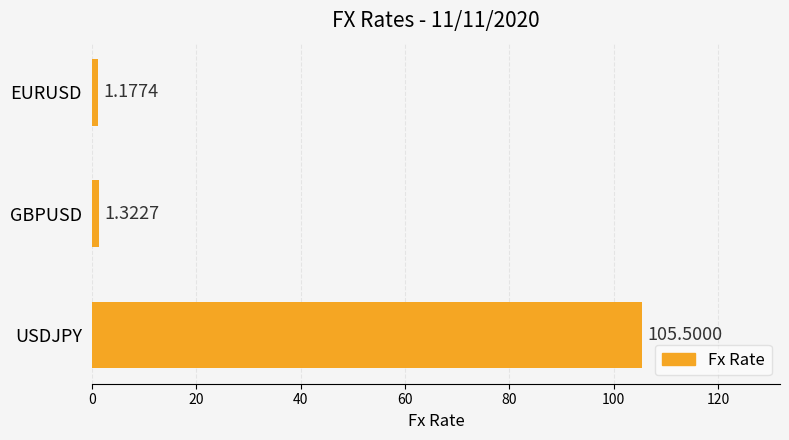

What is the label of the 1st bar from the bottom?

USDJPY